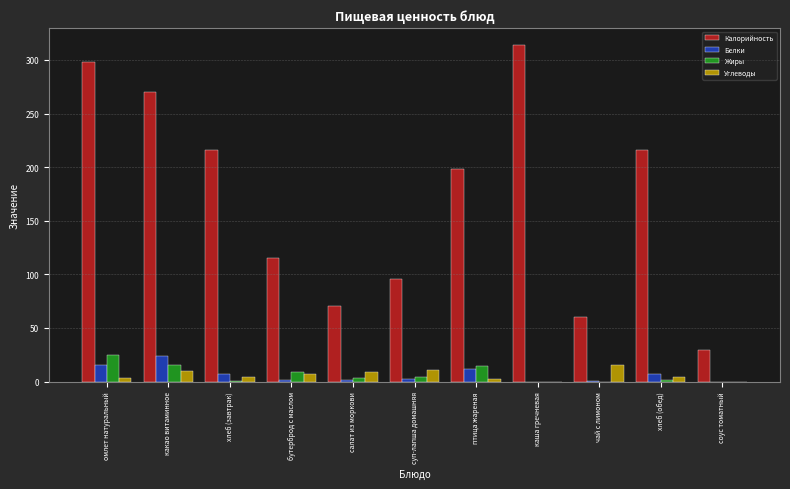

True or false: Калорийность has a value of 60.0 at чай с лимоном.

True